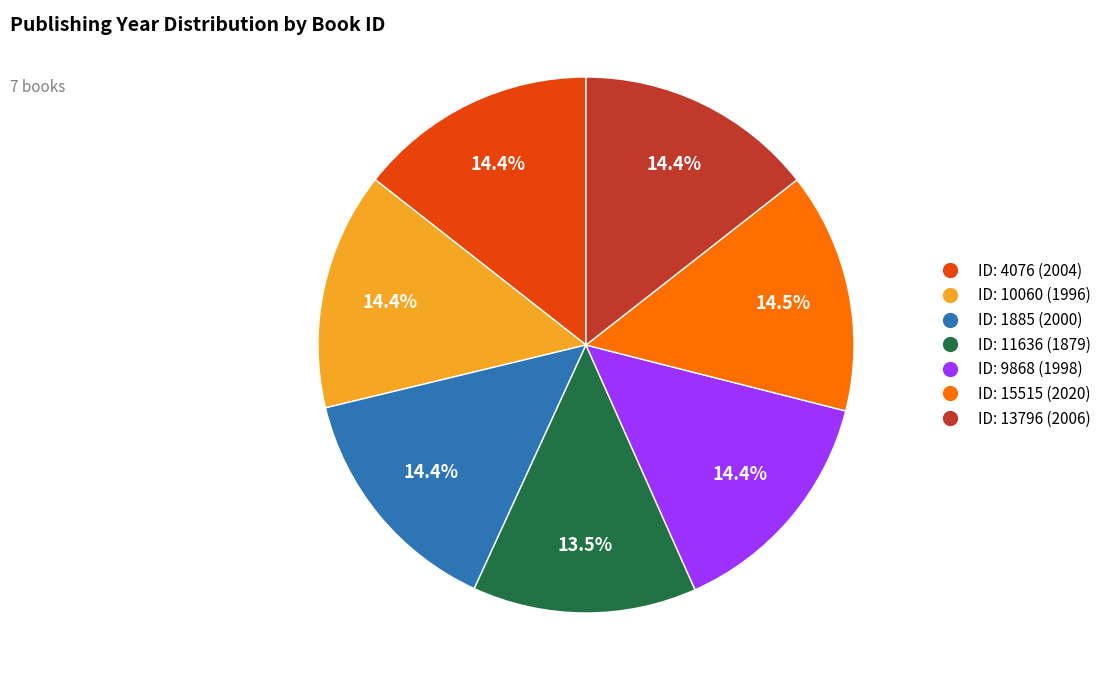

Which slice is the smallest?

ID: 11636 (1879)